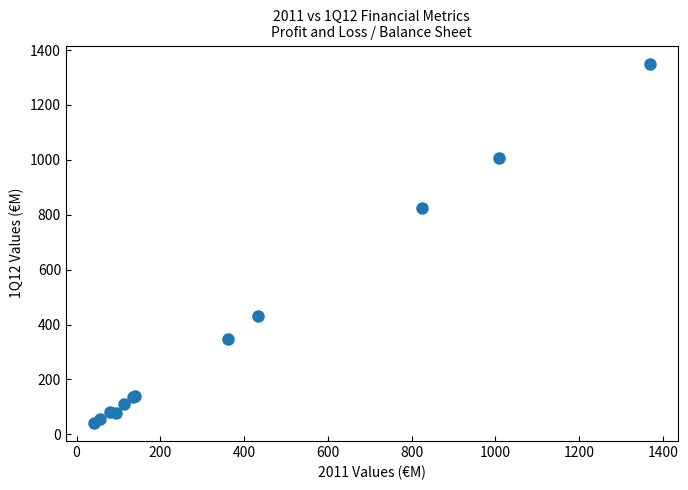

What Y value in the scatter plot is closest to 696?

825.5